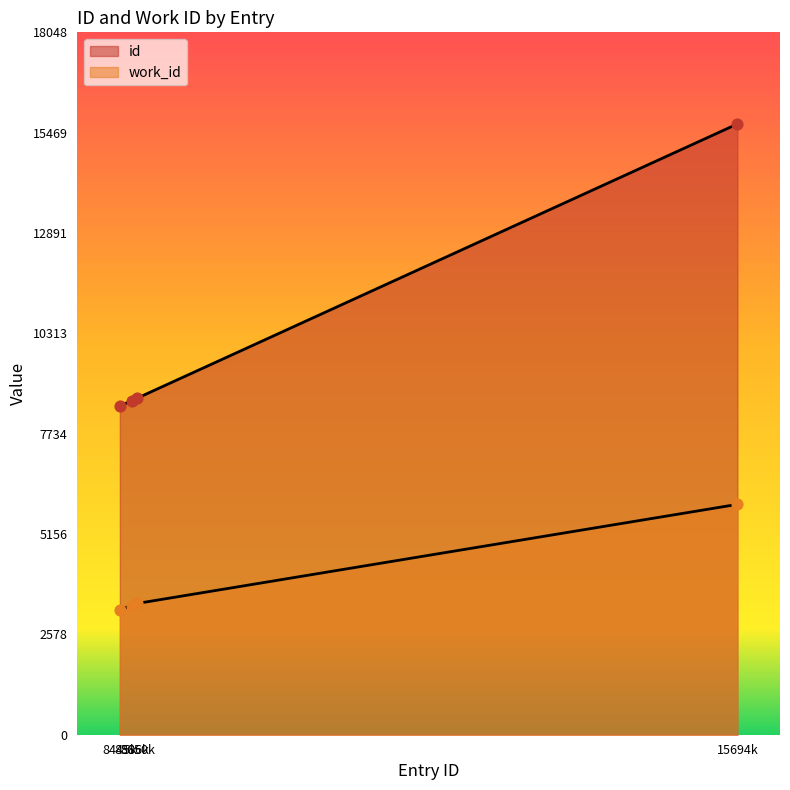

What are all the series names shown in the legend?

id, work_id